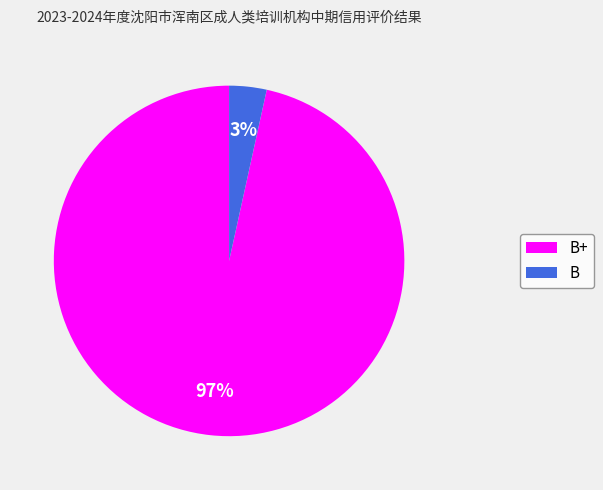

To the nearest percent, what is the average slice percentage?

50%